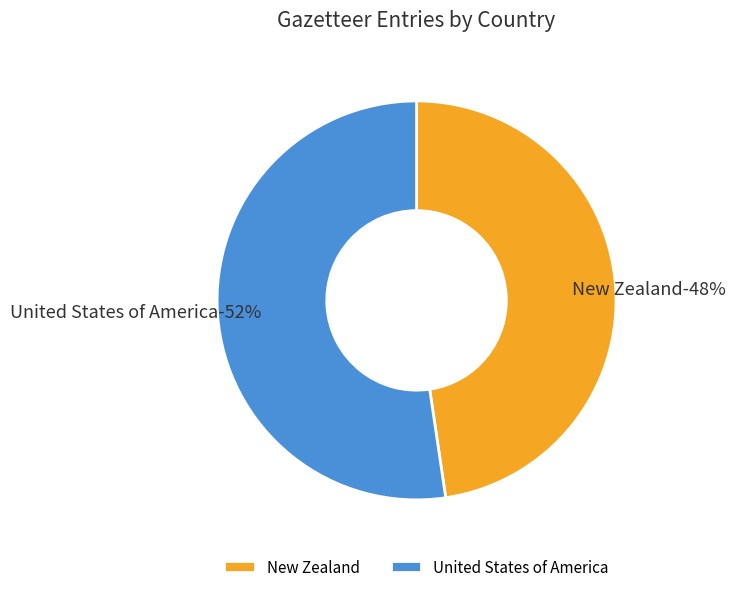

Which category has the smallest portion of the pie?

New Zealand